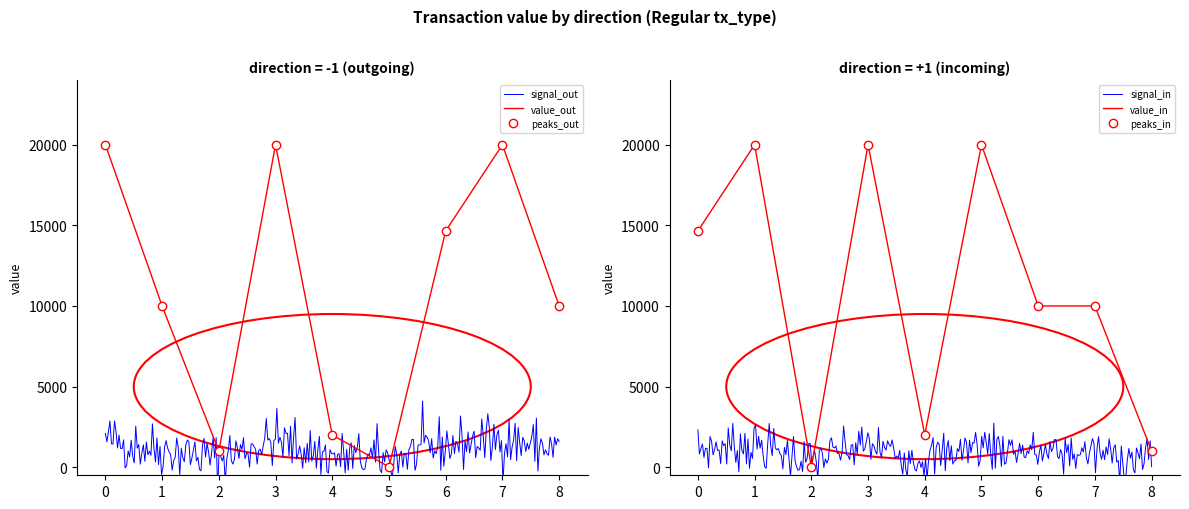

In value_in, how many points are lower than both neighbors (excluding endpoints)?

2